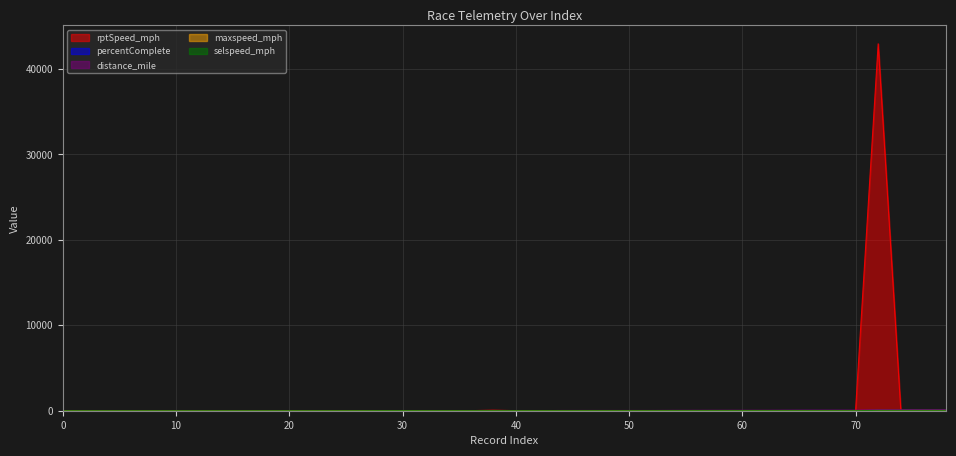

What is the sum of the distance_mile values at 70 and 52?

91.1